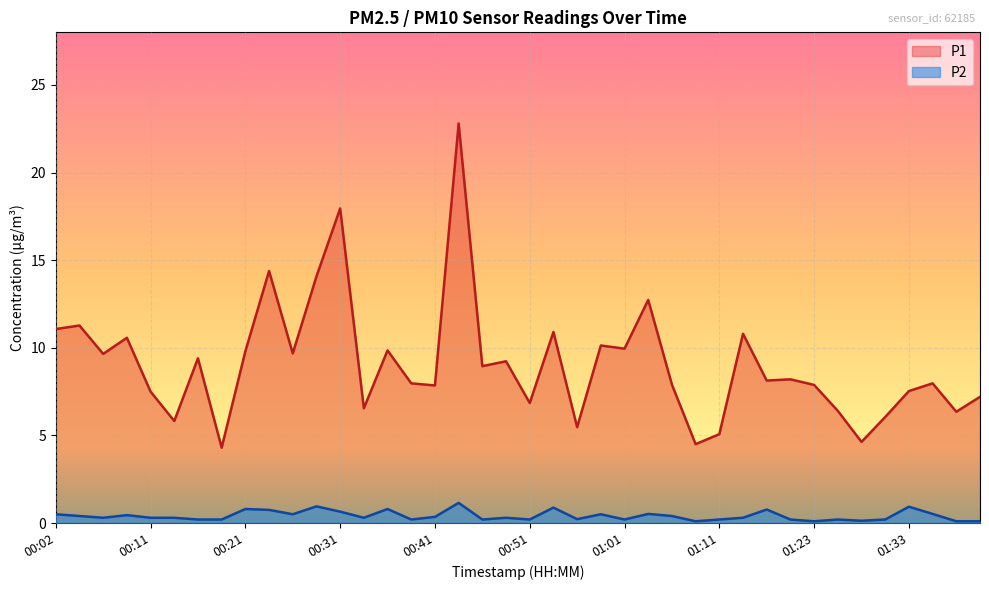

Does the chart display data point markers on the line(s)?

No